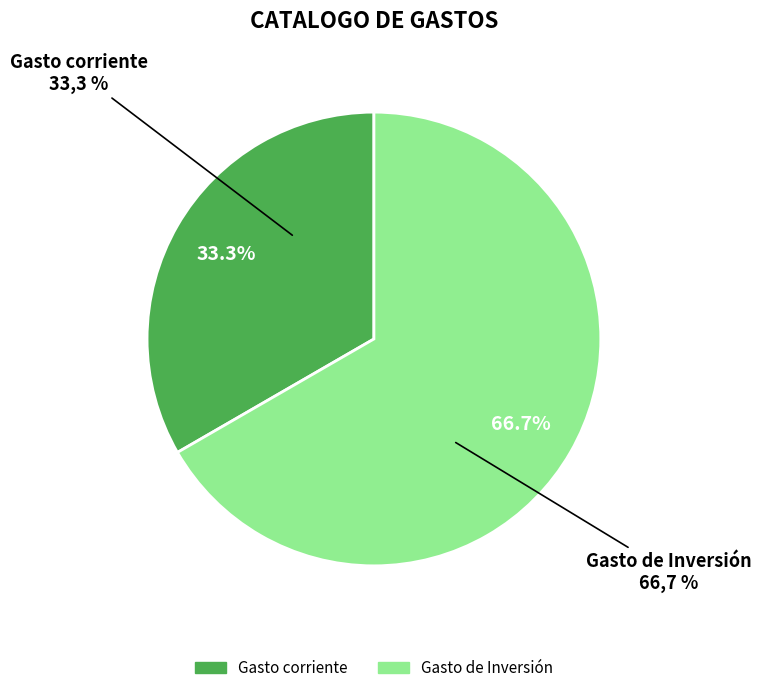

Is there any slice that represents more than half of the pie?

Yes